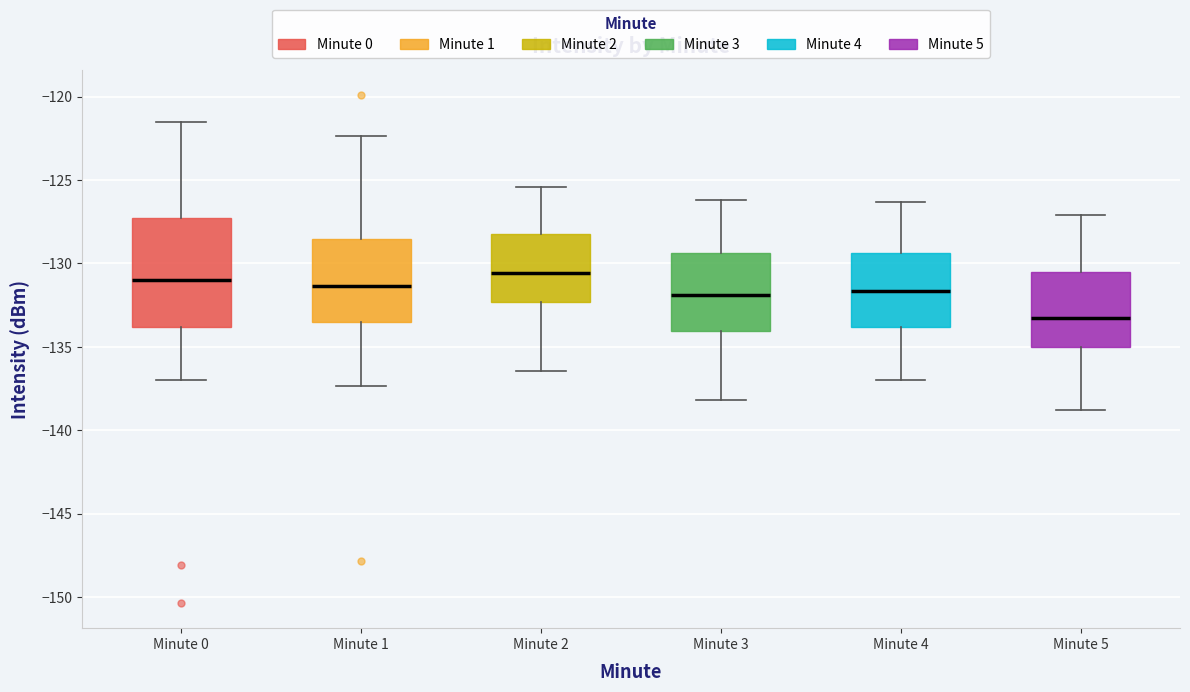

Reading left to right, read every box against the y-axis: the position of its median line, the range the box covers, and the ends of its whiskers. The values are not printed on the chart, so give them approximately, as read against the axis.

Minute 0: median -131.0, box -134.0 to -127.5, whiskers -137.0 to -121.5
Minute 1: median -131.5, box -133.5 to -128.5, whiskers -137.5 to -122.5
Minute 2: median -130.5, box -132.5 to -128.5, whiskers -136.5 to -125.5
Minute 3: median -132.0, box -134.0 to -129.5, whiskers -138.0 to -126.0
Minute 4: median -131.5, box -134.0 to -129.5, whiskers -137.0 to -126.5
Minute 5: median -133.5, box -135.0 to -130.5, whiskers -139.0 to -127.0